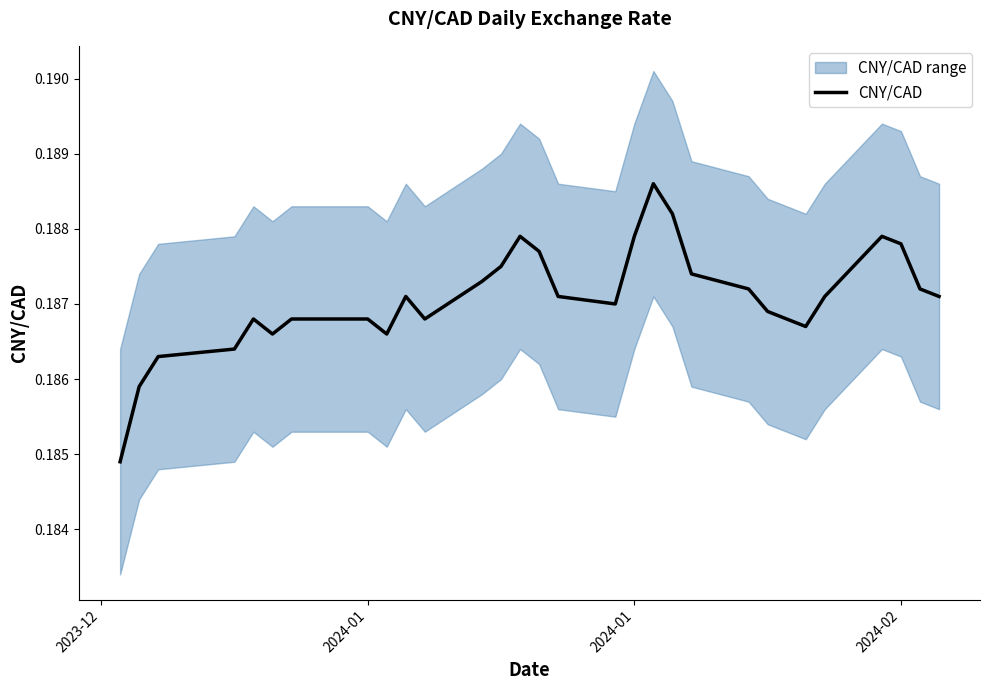

What is the smallest value displayed?

0.2